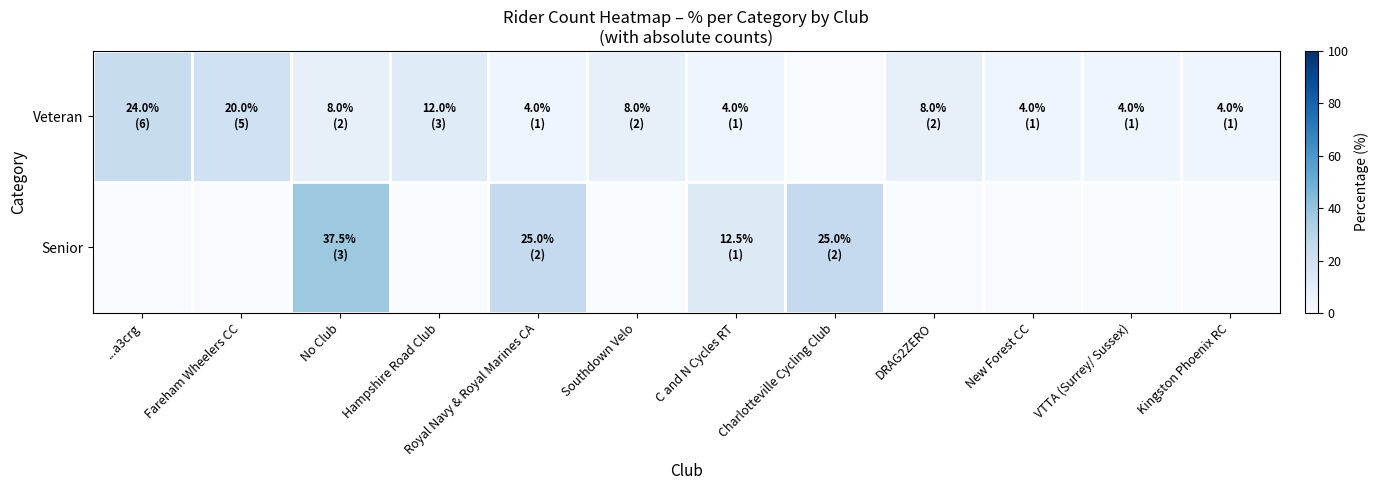

Reading left to right, extract all data points from this chart.

Veteran: ...a3crg=24.0	Fareham Wheelers CC=20.0	No Club=8.0	Hampshire Road Club=12.0	Royal Navy & Royal Marines CA=4.0	Southdown Velo=8.0	C and N Cycles RT=4.0	Charlotteville Cycling Club=0.0	DRAG2ZERO=8.0	New Forest CC=4.0	VTTA (Surrey/ Sussex)=4.0	Kingston Phoenix RC=4.0
Senior: ...a3crg=0.0	Fareham Wheelers CC=0.0	No Club=37.5	Hampshire Road Club=0.0	Royal Navy & Royal Marines CA=25.0	Southdown Velo=0.0	C and N Cycles RT=12.5	Charlotteville Cycling Club=25.0	DRAG2ZERO=0.0	New Forest CC=0.0	VTTA (Surrey/ Sussex)=0.0	Kingston Phoenix RC=0.0